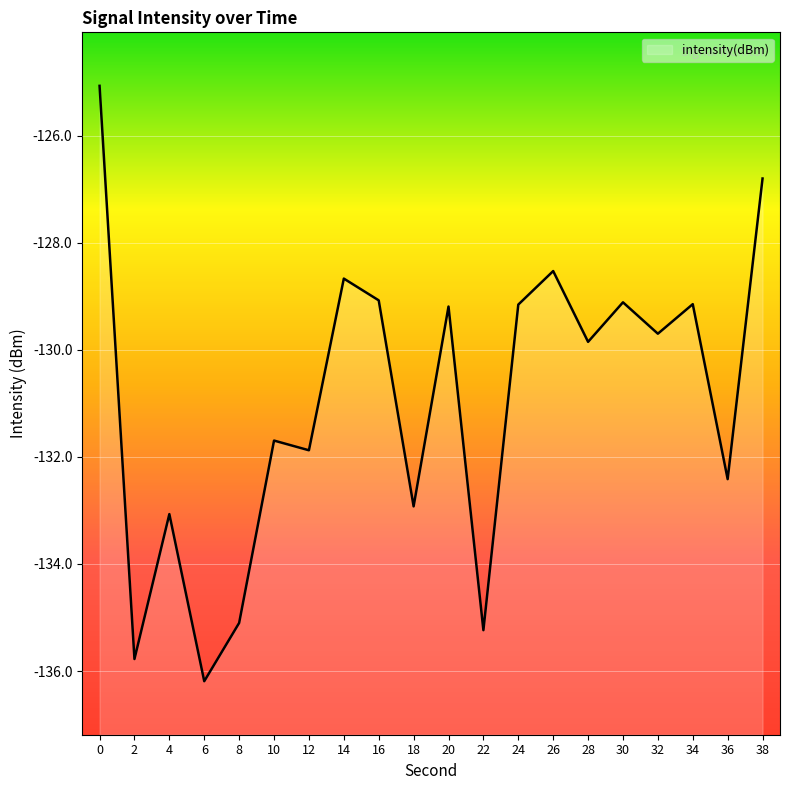

Is it true that the value at 18 is -132.9?

True